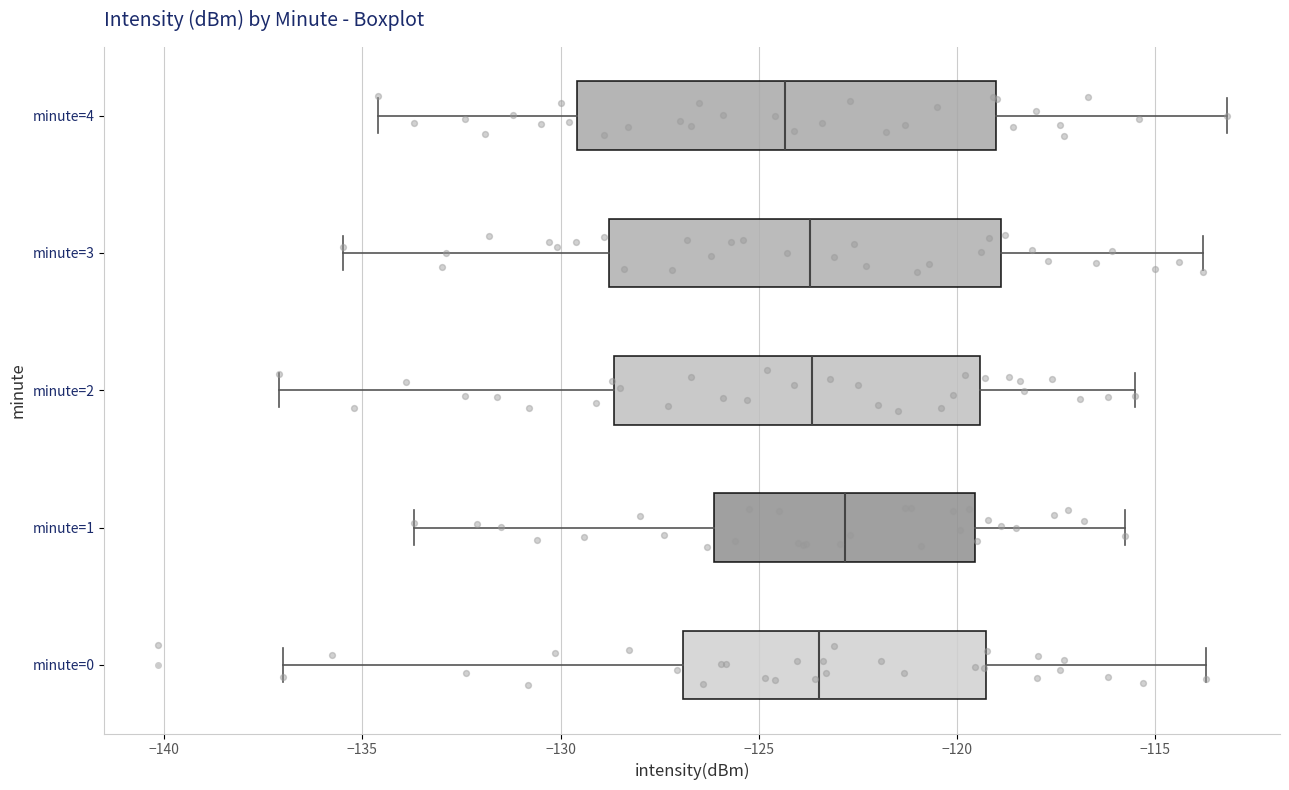

Which box is the widest, from its left edge to its right edge?

minute=4